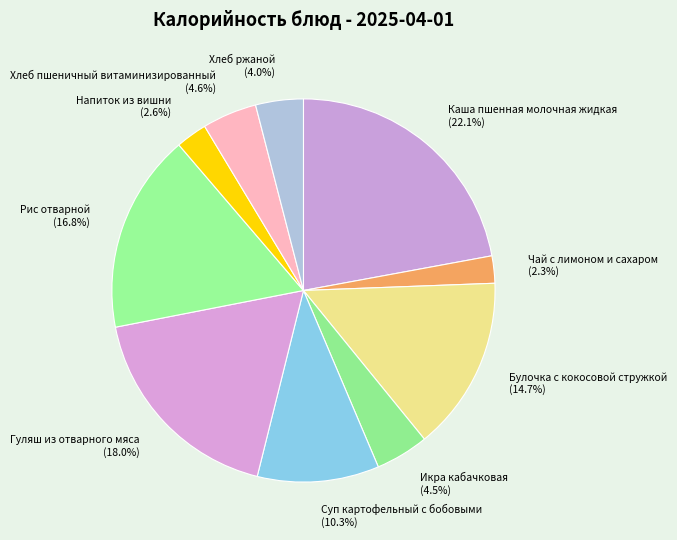

What percentage do Напиток из вишни and Рис отварной together represent?

19.4%